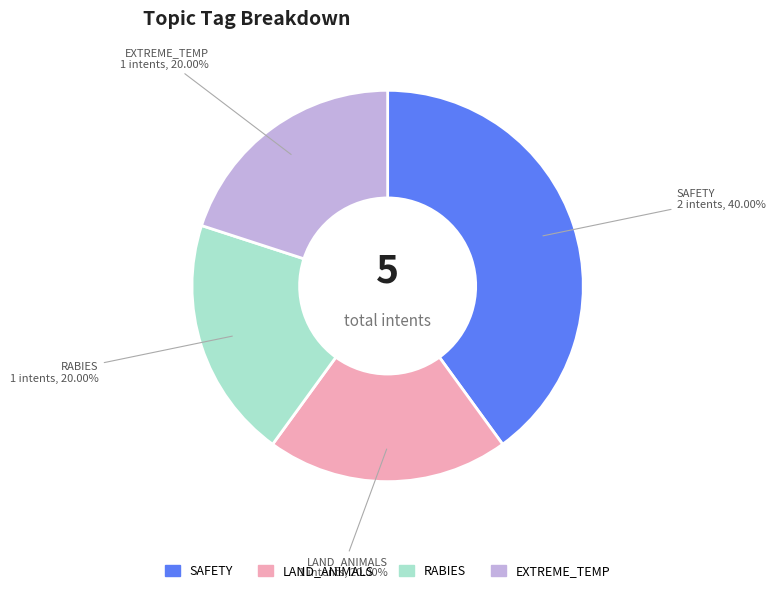

Is there any slice that represents more than half of the pie?

No